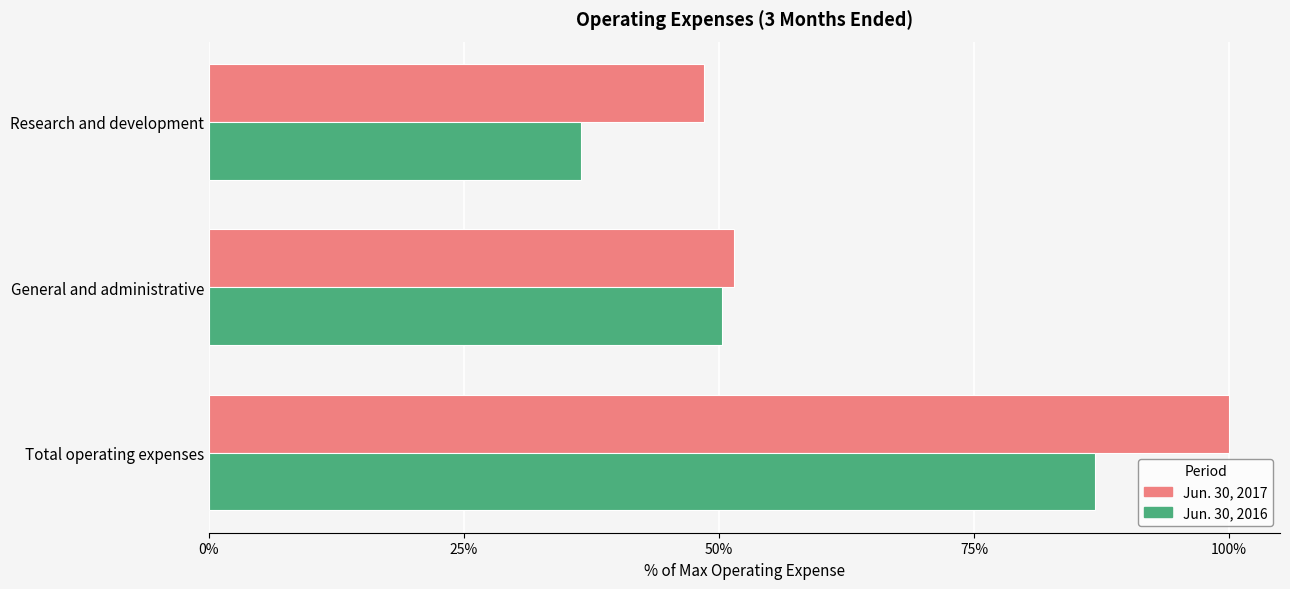

What is the difference between the Jun. 30, 2016 values at Research and development and General and administrative?

13.8